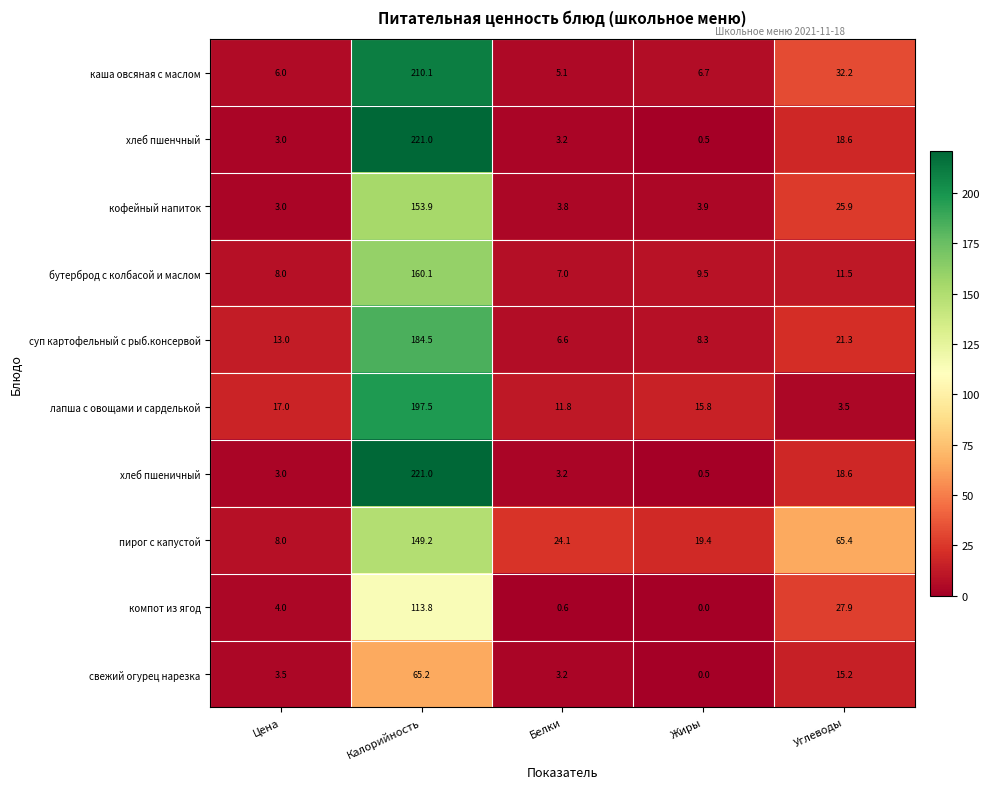

What is the difference between the highest and lowest values at Углеводы?

61.9